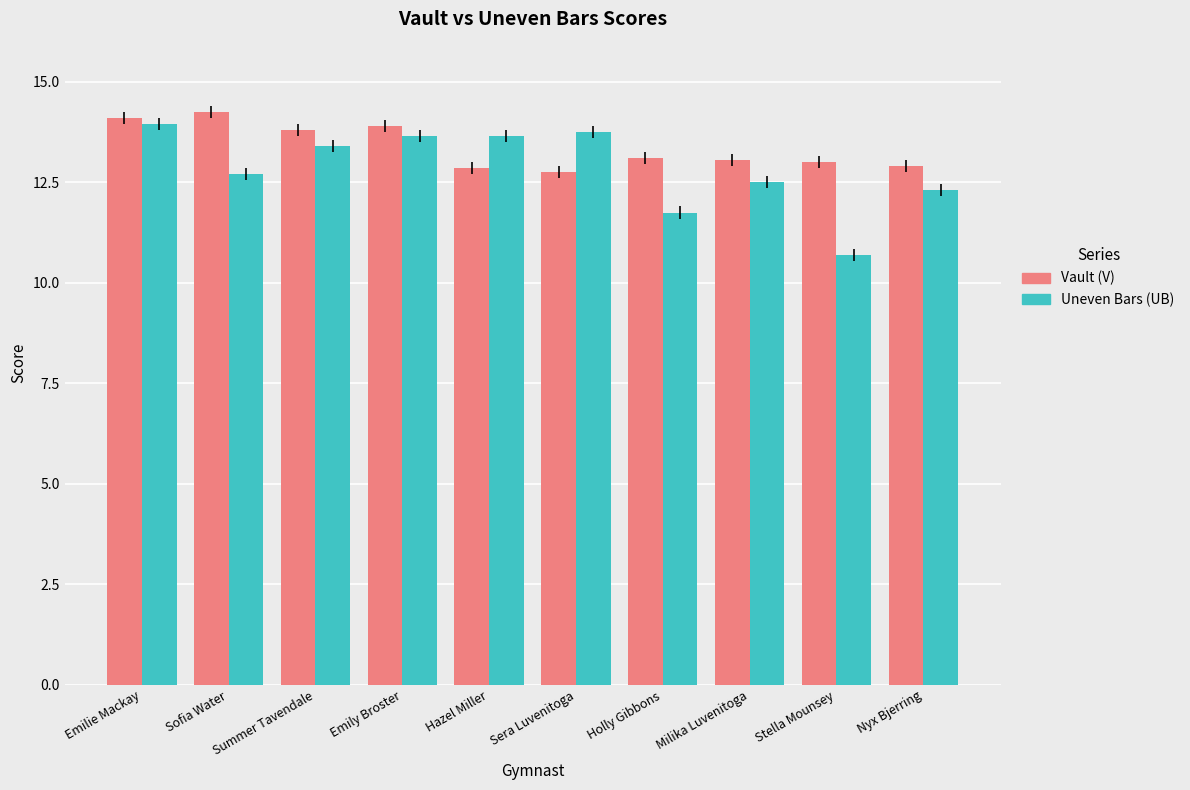

Is it true that Uneven Bars (UB) equals 22.3 at Sera Luvenitoga?

False